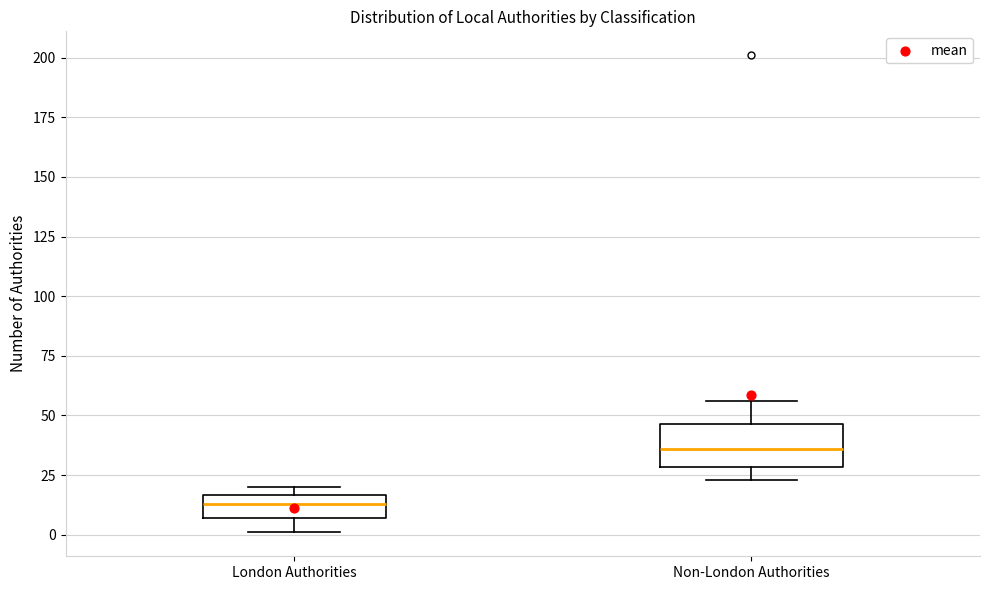

Which box has the highest median line?

Non-London Authorities